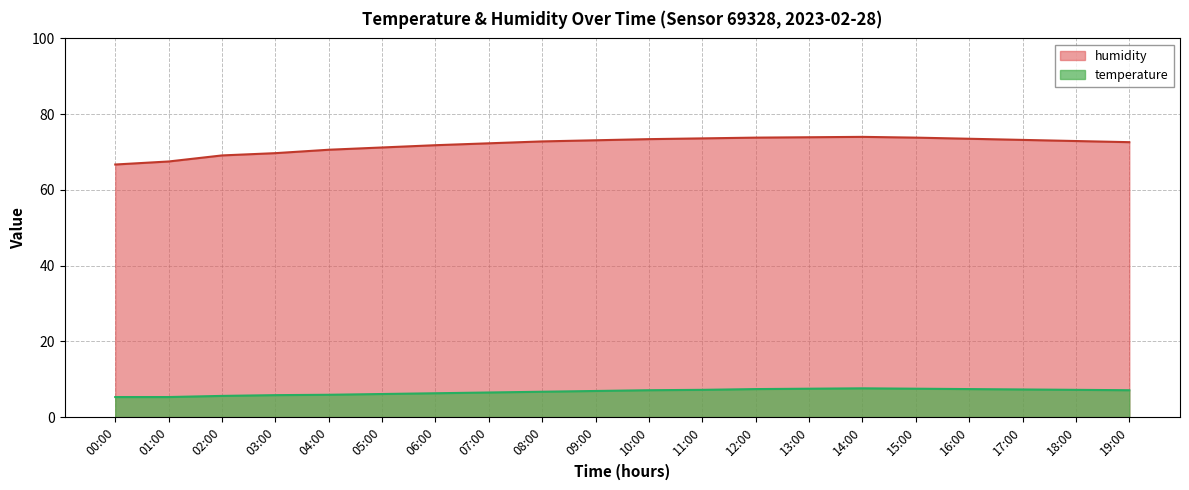

Does the chart display data point markers on the line(s)?

No